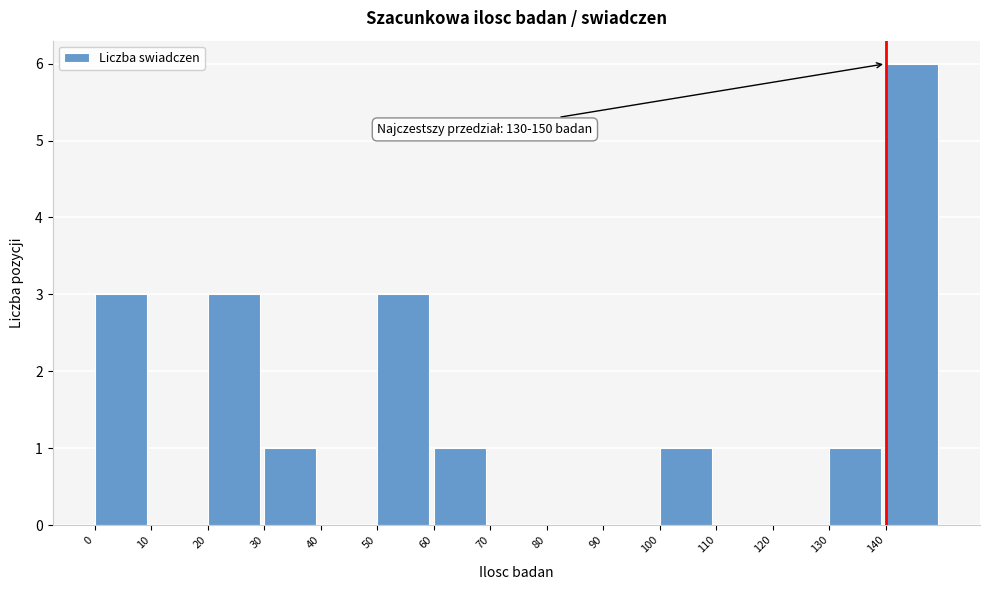

Which range on the x-axis has the tallest bar?

140 to 150